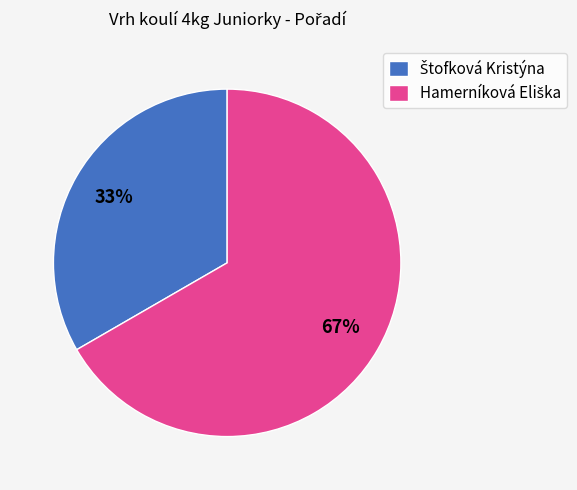

Is there any slice that represents more than half of the pie?

Yes